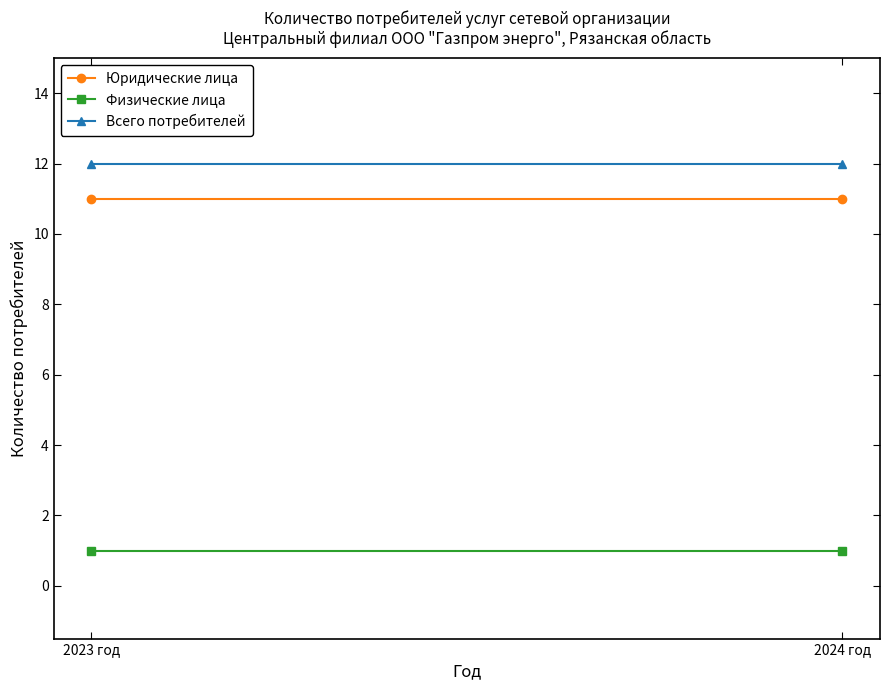

Reading right to left, extract all data points from this chart.

Юридические лица: 2024 год=11	2023 год=11
Физические лица: 2024 год=1	2023 год=1
Всего потребителей: 2024 год=12	2023 год=12